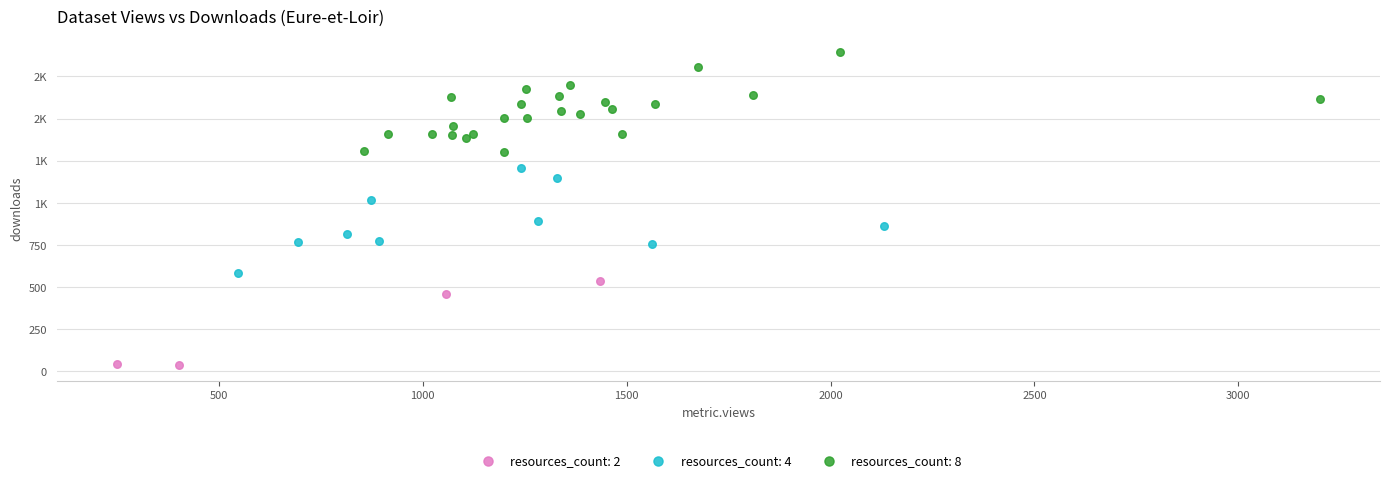

What are all the series names shown in the legend?

resources_count: 2, resources_count: 4, resources_count: 8